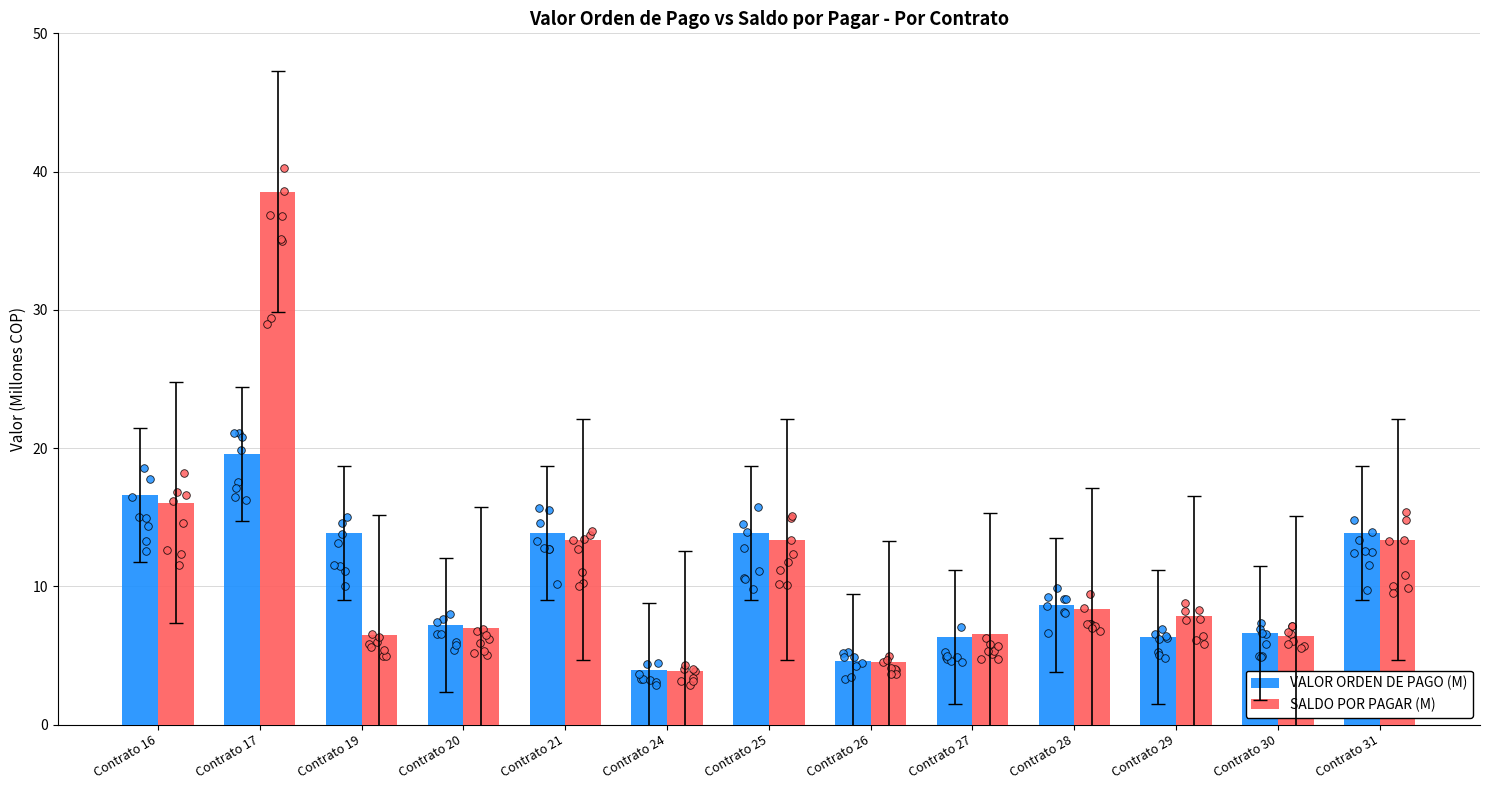

Which series has the largest total across all categories?

SALDO POR PAGAR (M)